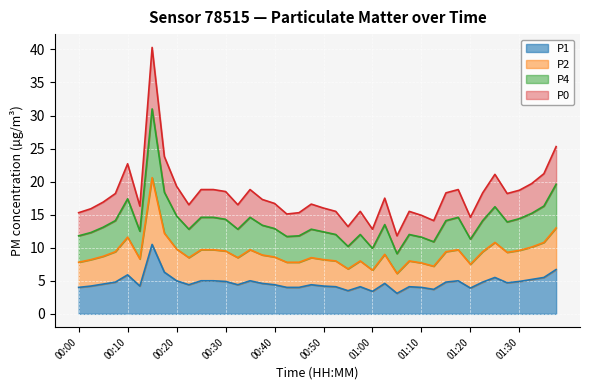

Which series has the widest spread of values?

P2